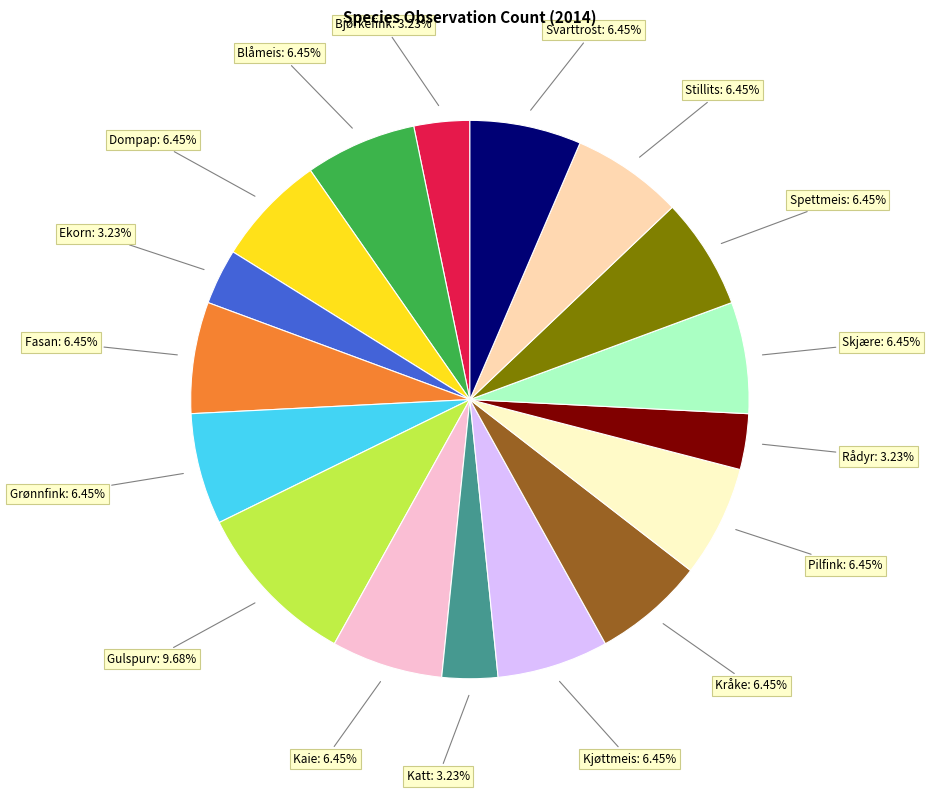

Count the number of slices in the pie.

17